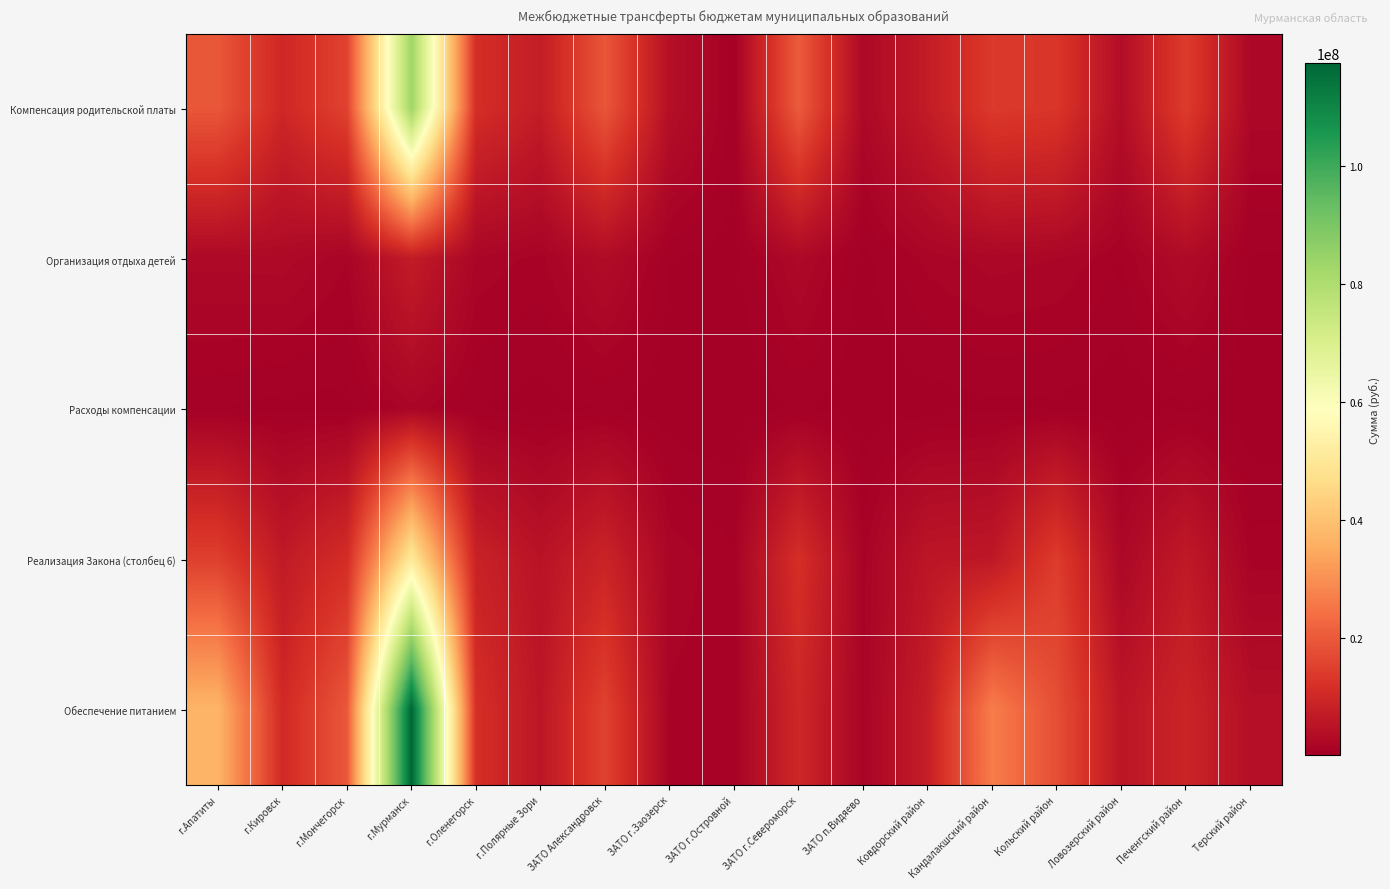

Which label corresponds to the smallest value in the chart?

ЗАТО г.Островной